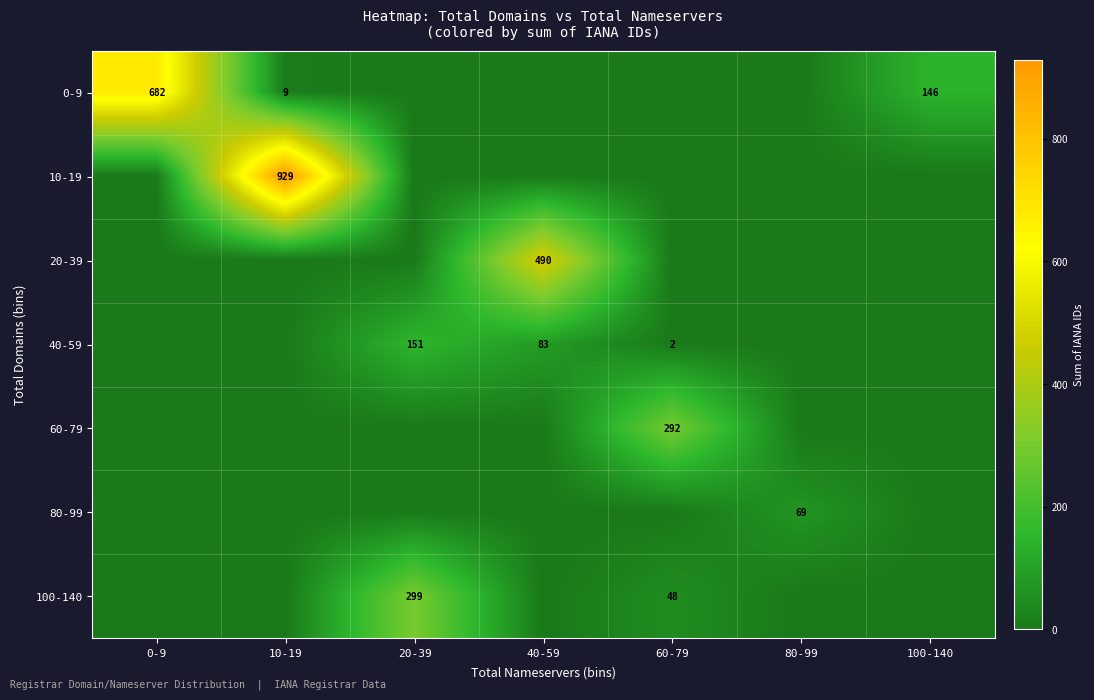

What is the difference between the 40-59 values at 20-39 and 60-79?

149